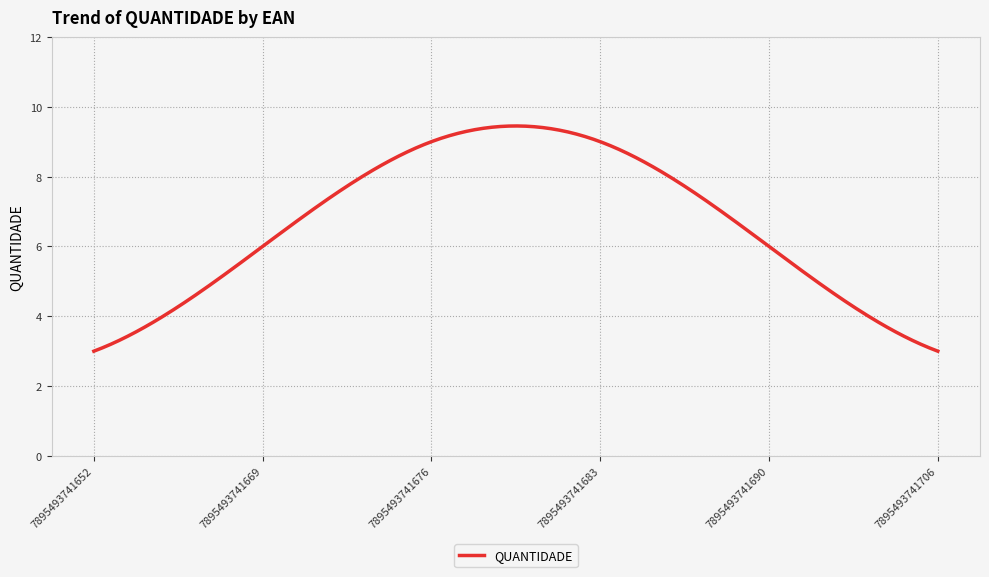

What is the difference between the maximum and minimum values?

6.4